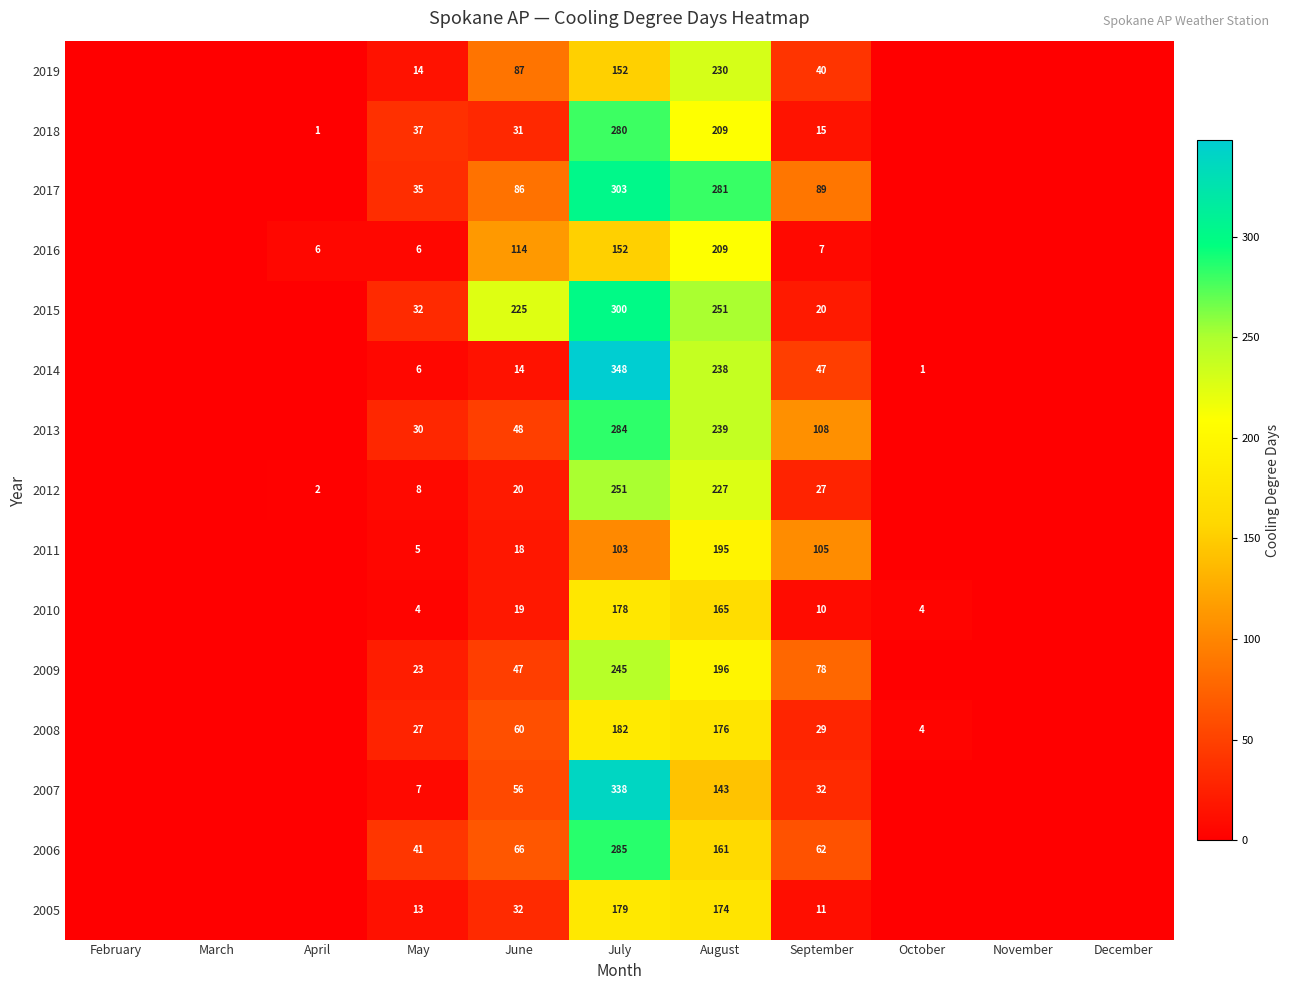

The 2013 series shows 239 at August. True or false?

True